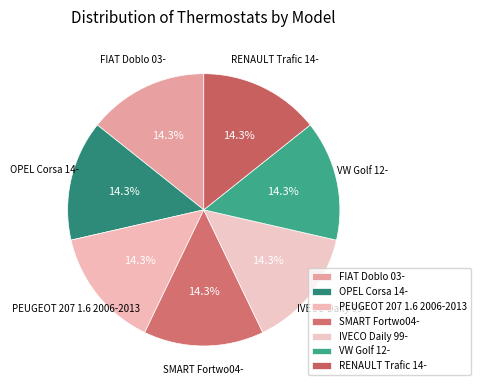

What percentage do IVECO Daily 99- and SMART Fortwo04- together represent?

28.6%